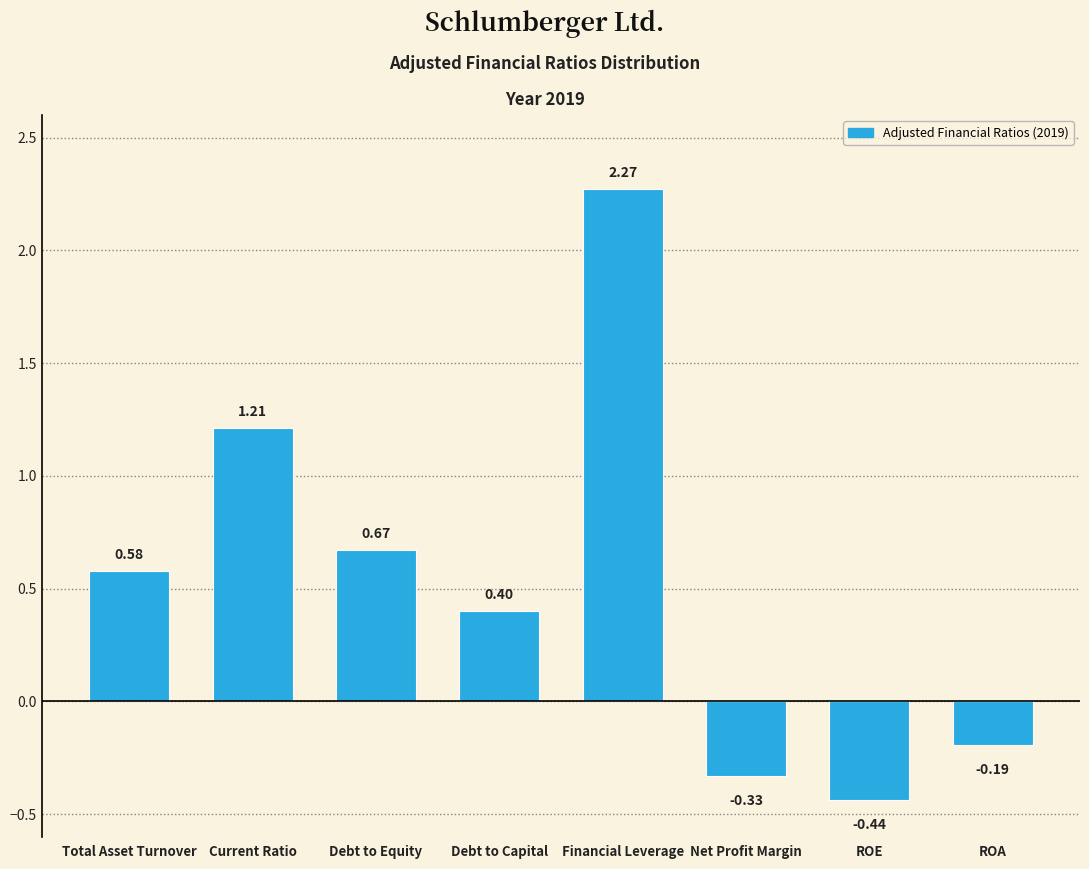

Rank the categories by value from lowest to highest.

ROE, Net Profit Margin, ROA, Debt to Capital, Total Asset Turnover, Debt to Equity, Current Ratio, Financial Leverage